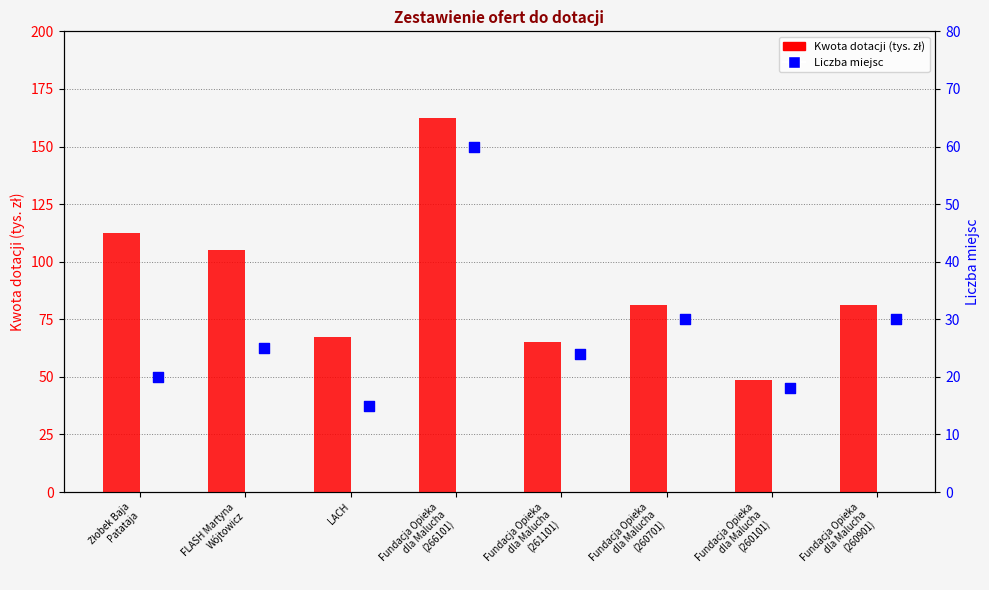

Which series contains the highest Y value?

Kwota dotacji (tys. zł)